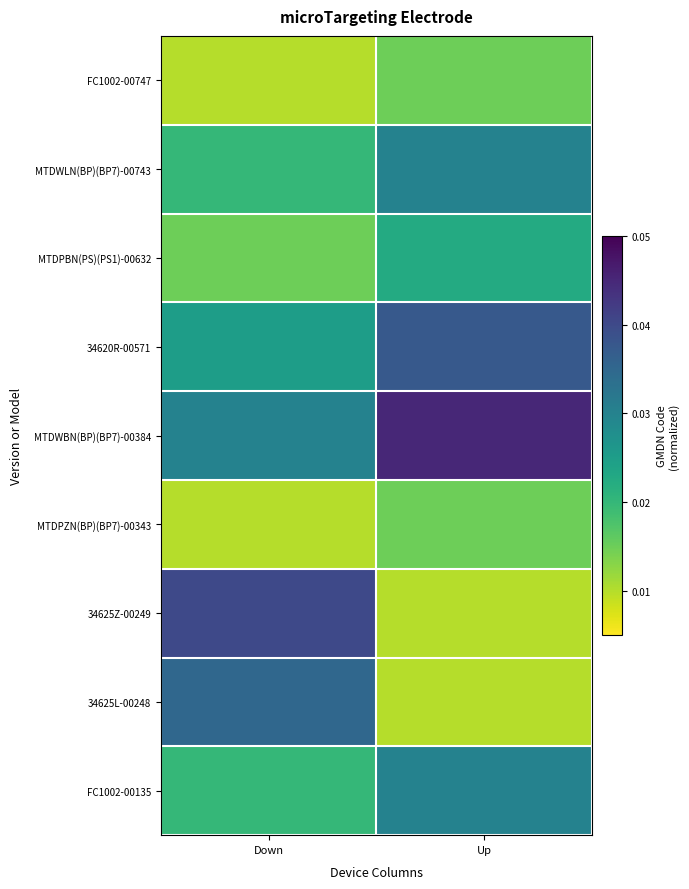

Which label corresponds to the largest value in the chart?

Up